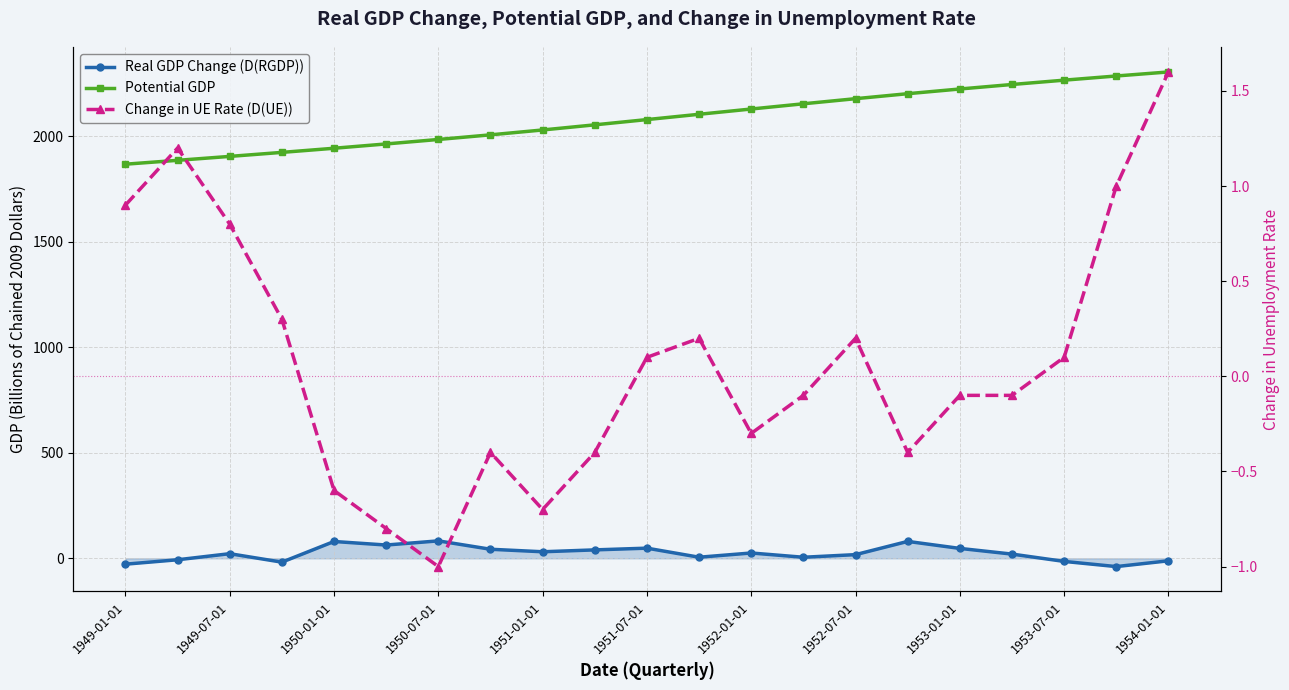

What is the sum of all Real GDP Change (D(RGDP)) values?

492.3